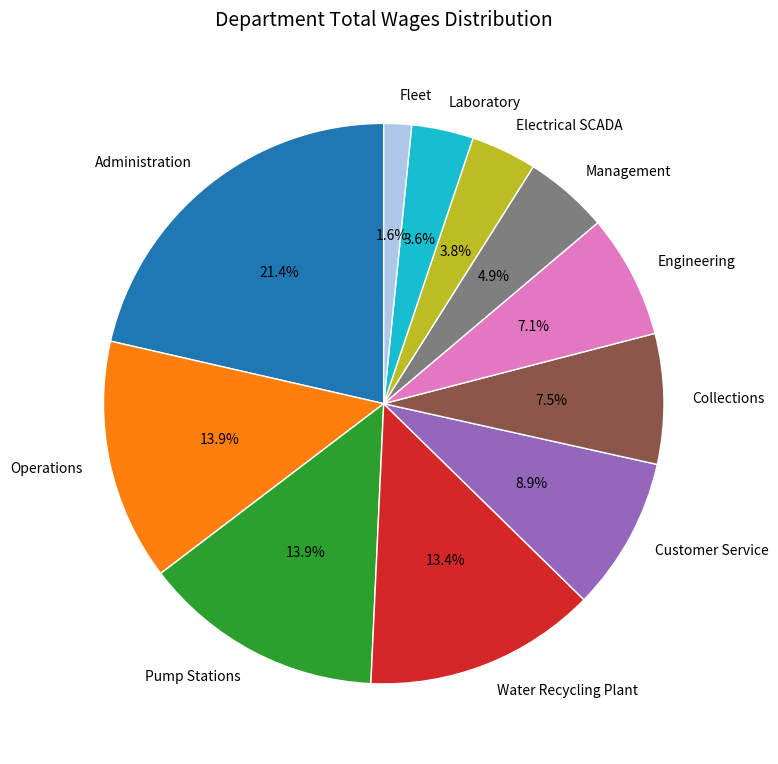

Which has a higher value, Management or Fleet?

Management